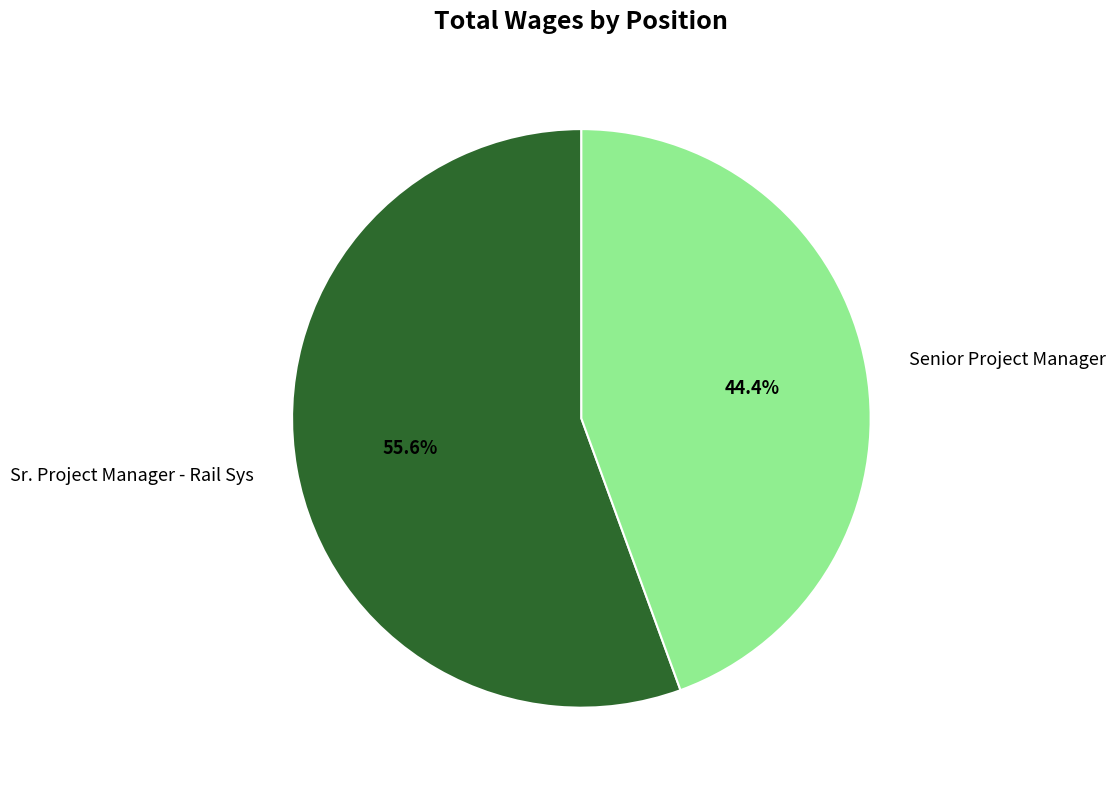

Is there a majority slice in this chart?

Yes